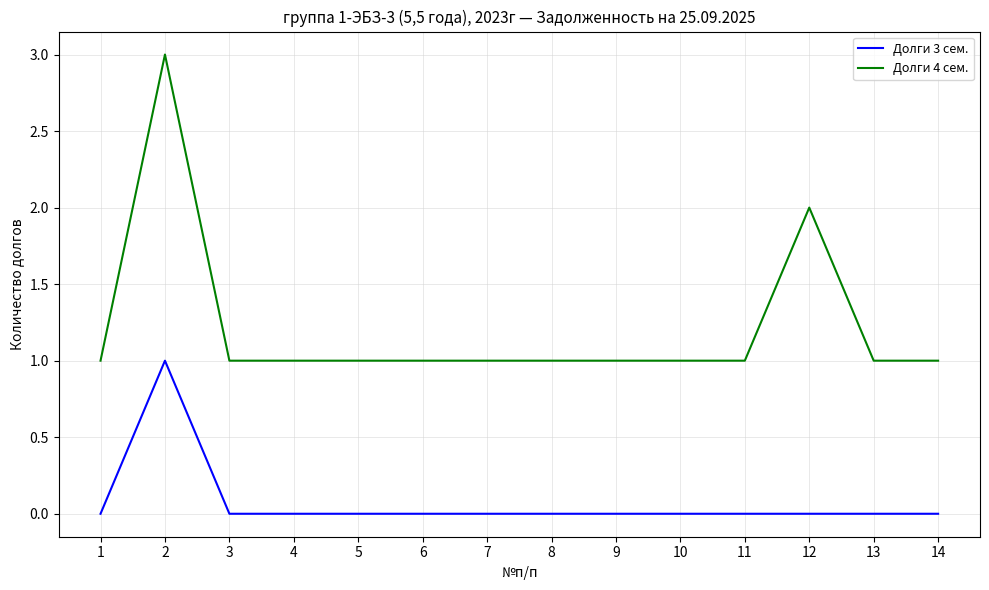

Which series has the widest spread of values?

Долги 4 сем.